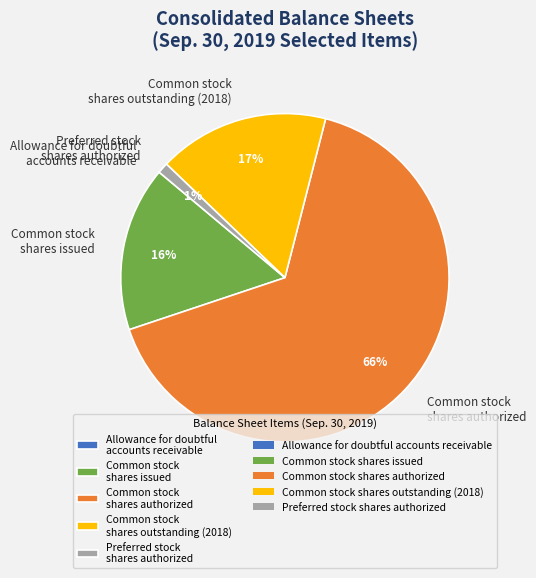

True or false: Common stock shares outstanding (2018) accounts for 17% of the total.

True